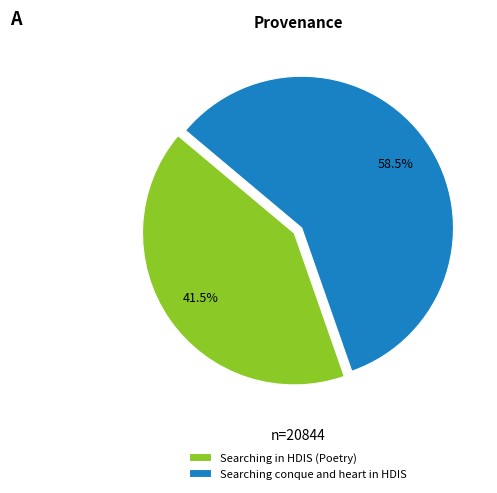

What portion of the pie excludes Searching conque and heart in HDIS?

41.5%